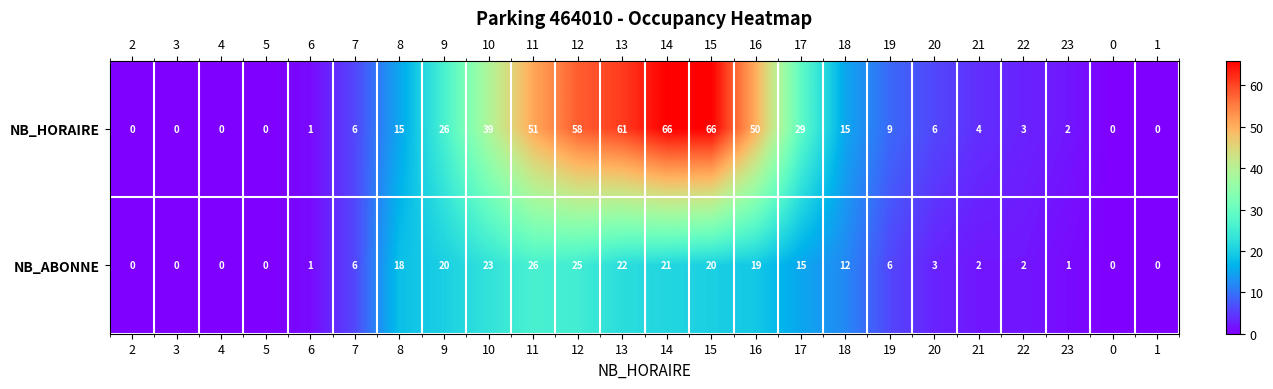

Is the value of NB_ABONNE at 1 greater than the value of NB_HORAIRE at 8?

No